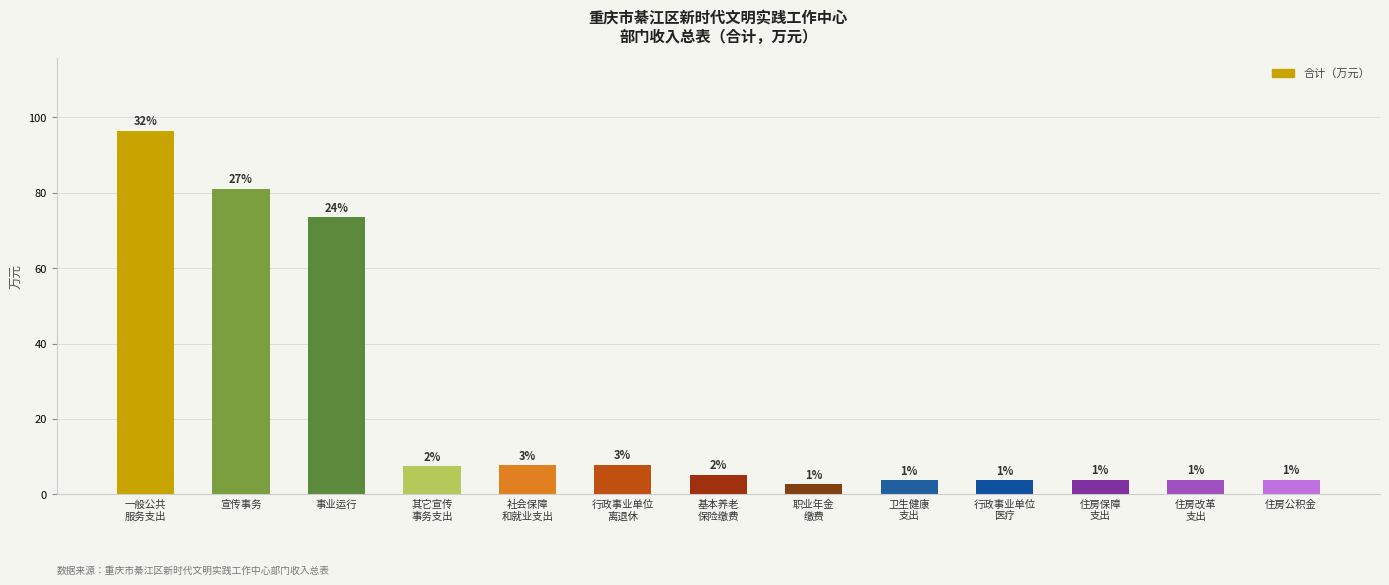

What is the sum of all values?

301.0